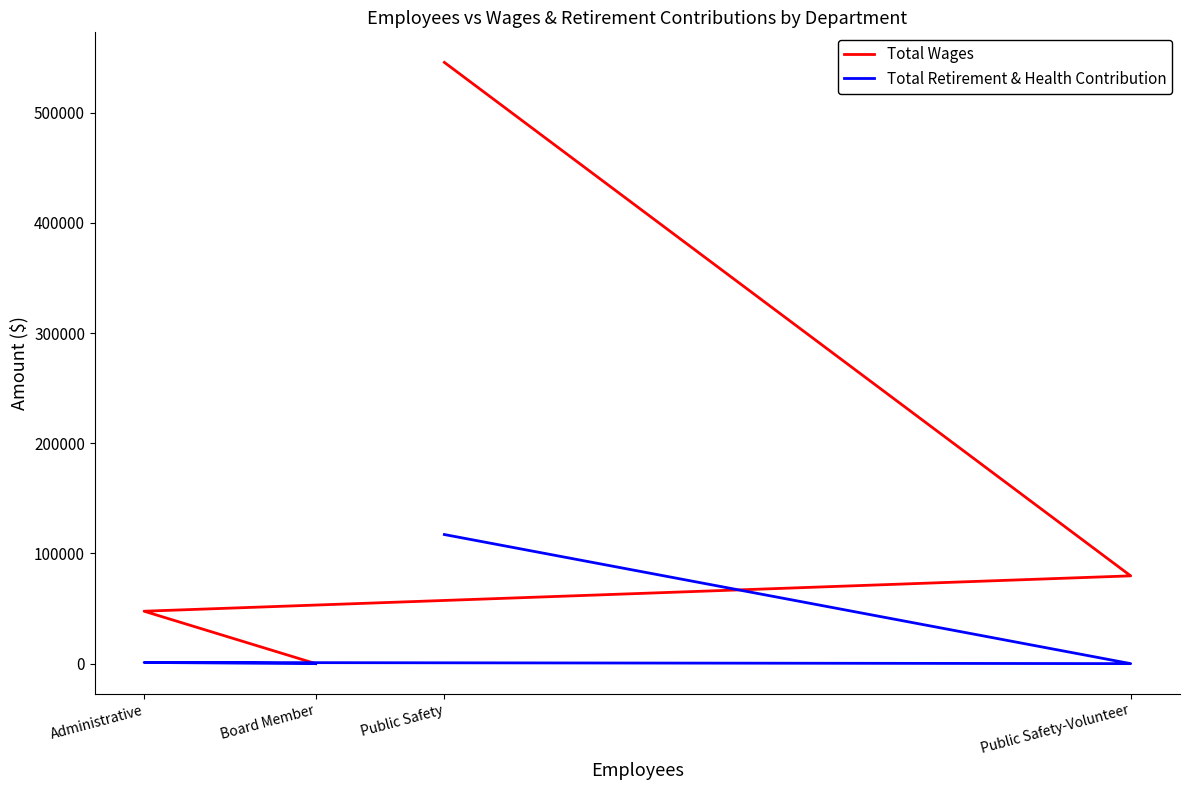

What is the maximum value shown in the chart?

545751